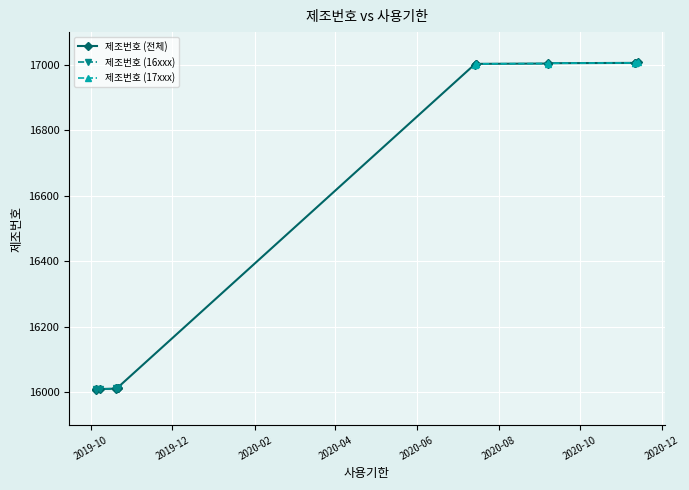

Reading left to right, extract all data points from this chart.

2019-10-05=16008	2019-10-05=16009	2019-10-08=16010	2019-10-20=16011	2019-10-20=16012	2019-10-21=16013	2019-10-21=16014	2020-07-14=17001	2020-07-15=17002	2020-07-15=17003	2020-09-07=17004	2020-09-07=17005	2020-11-11=17006	2020-11-11=17007	2020-11-13=17008